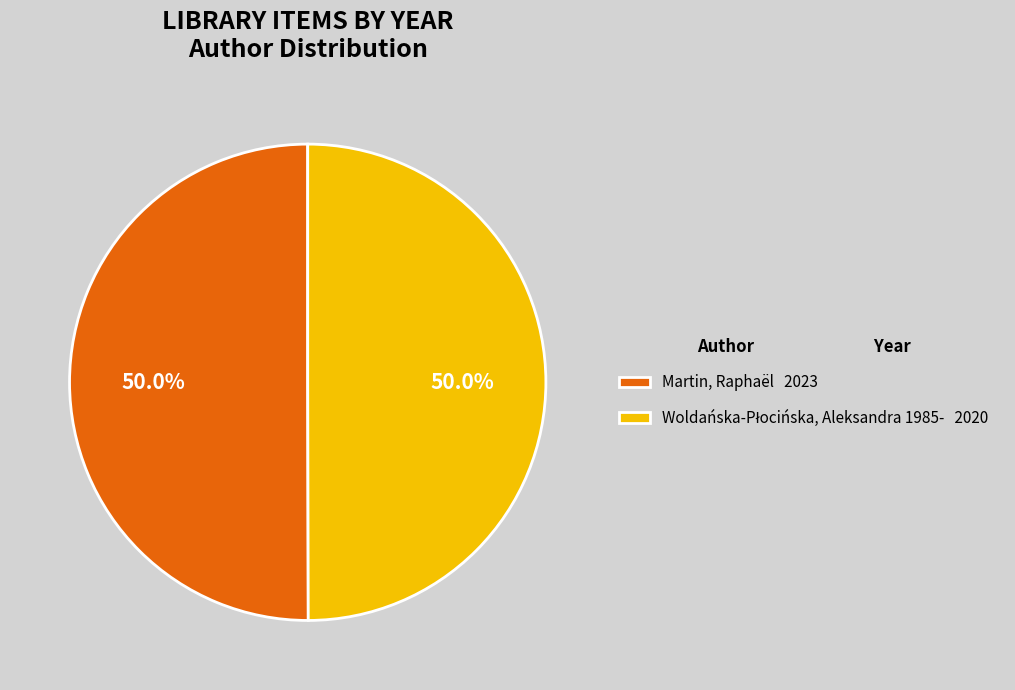

How much of the chart is everything except Martin, Raphaël?

50.0%